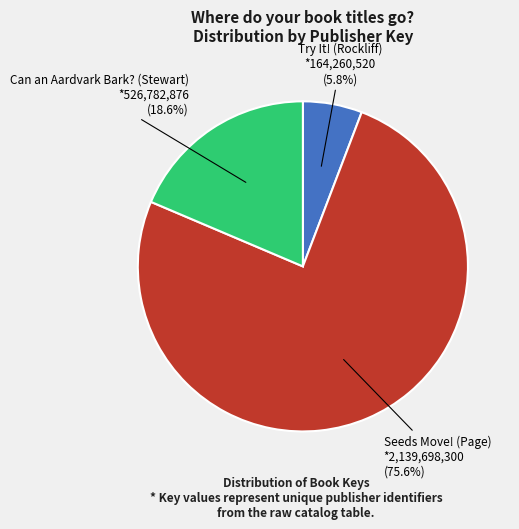

To the nearest percent, what is the combined percentage of Try It! (Rockliff) and Can an Aardvark Bark? (Stewart)?

24%